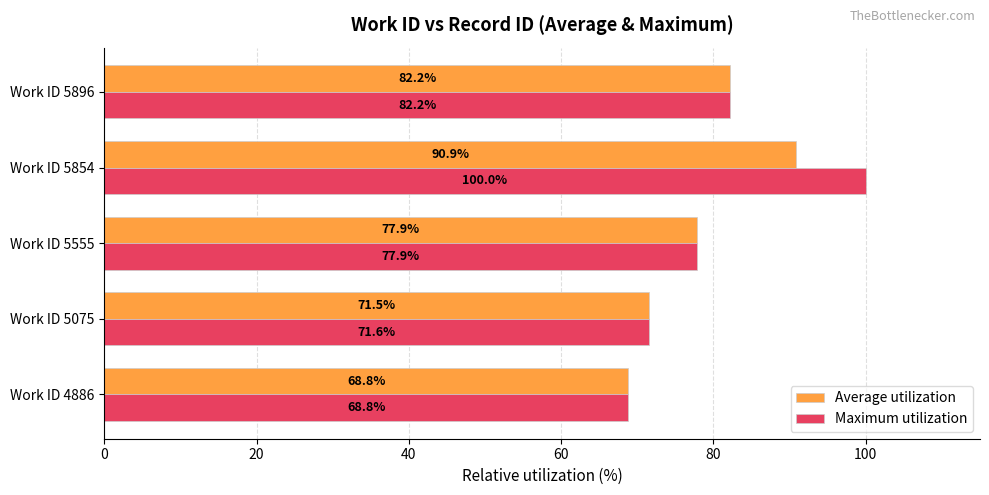

Where is Maximum utilization nearest to the value 84?

Work ID 5896